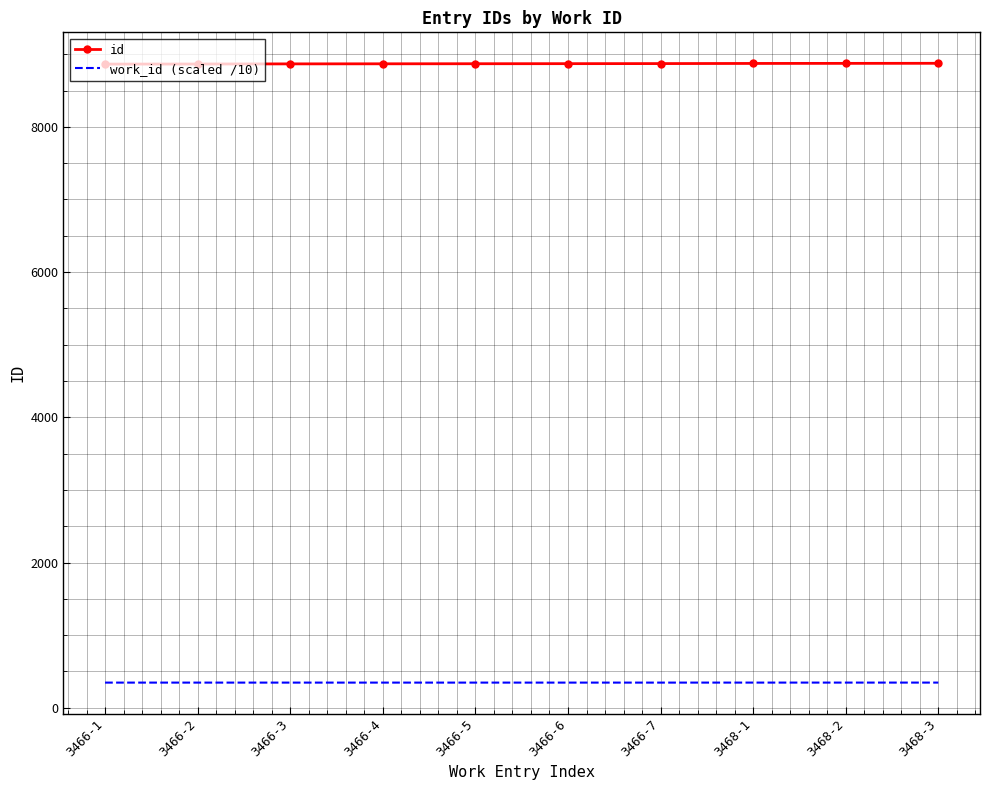

What is the difference between the highest and lowest values at 3466-2?

8518.4